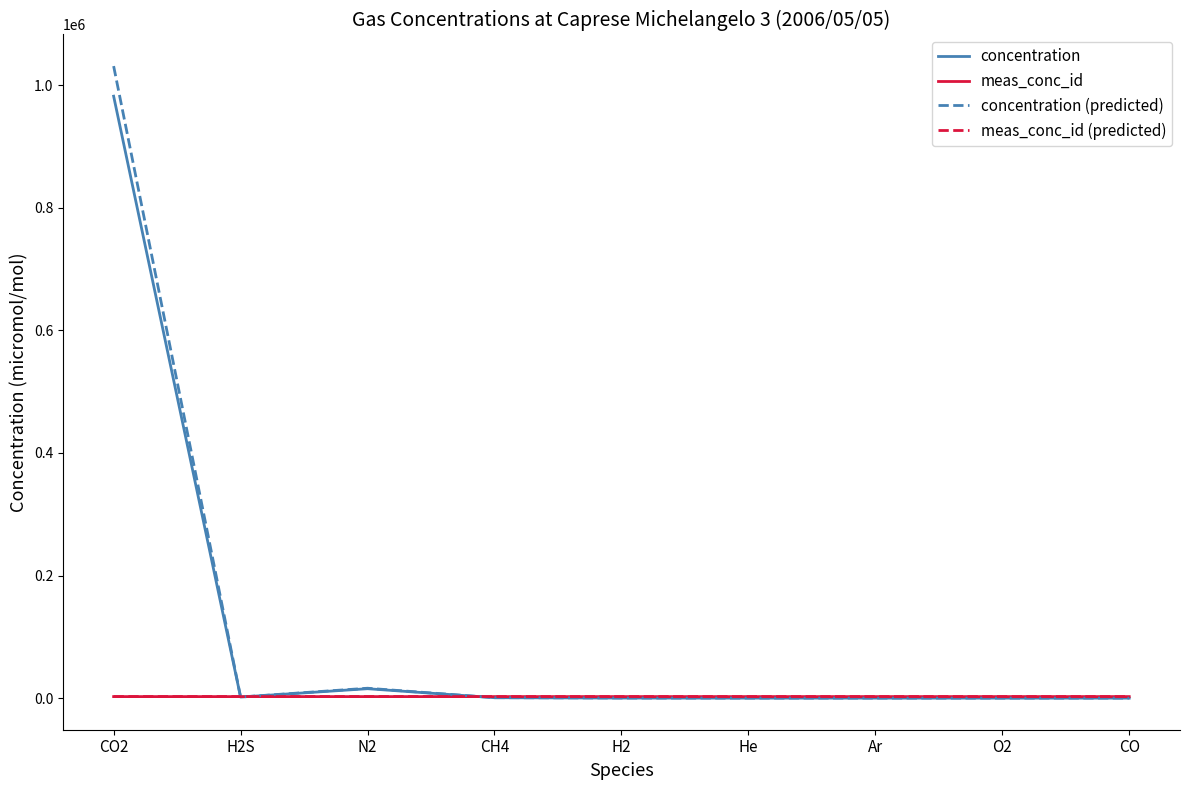

Which series has the largest range (max minus min)?

concentration (predicted)